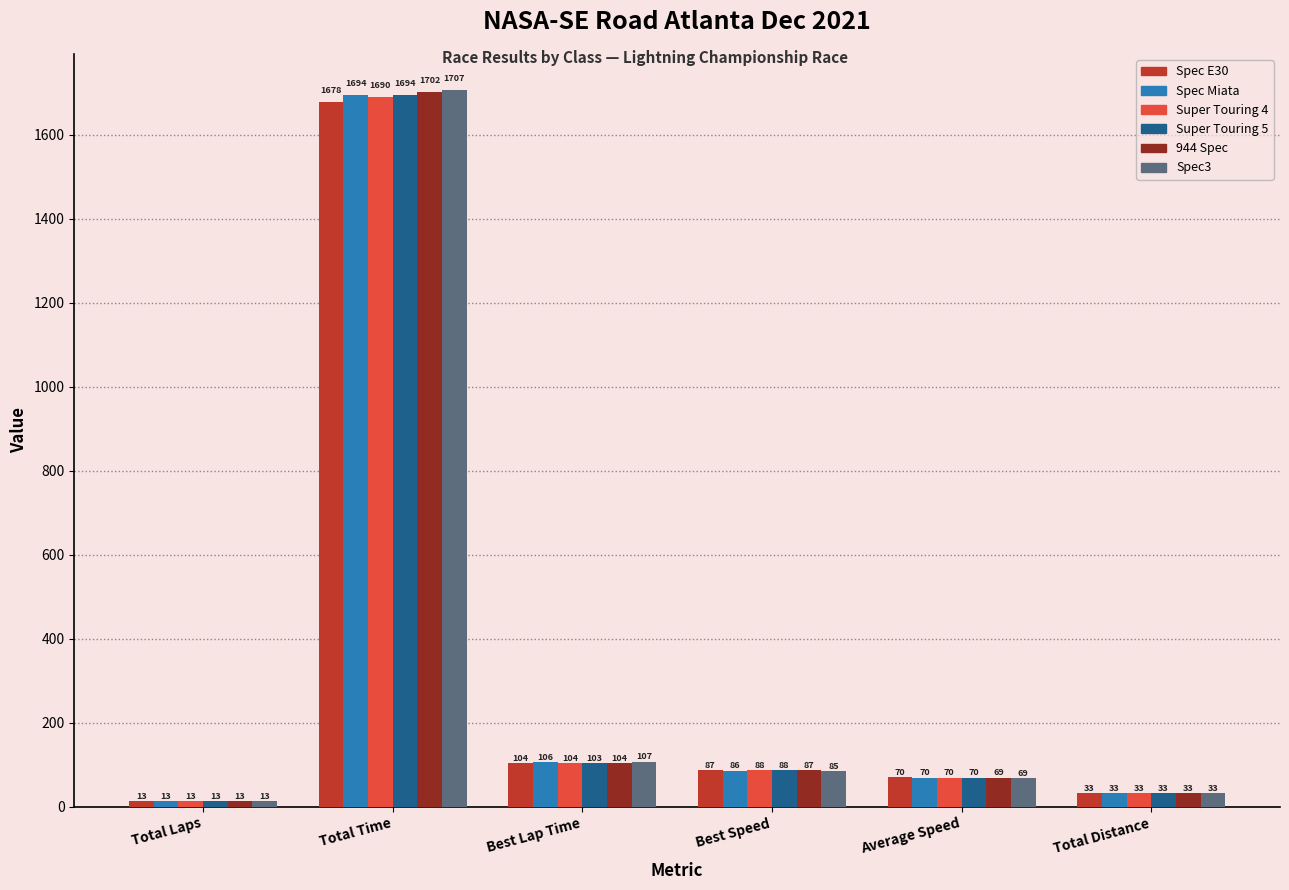

What is the difference between the second highest and second lowest values in the Spec Miata series?

72.8